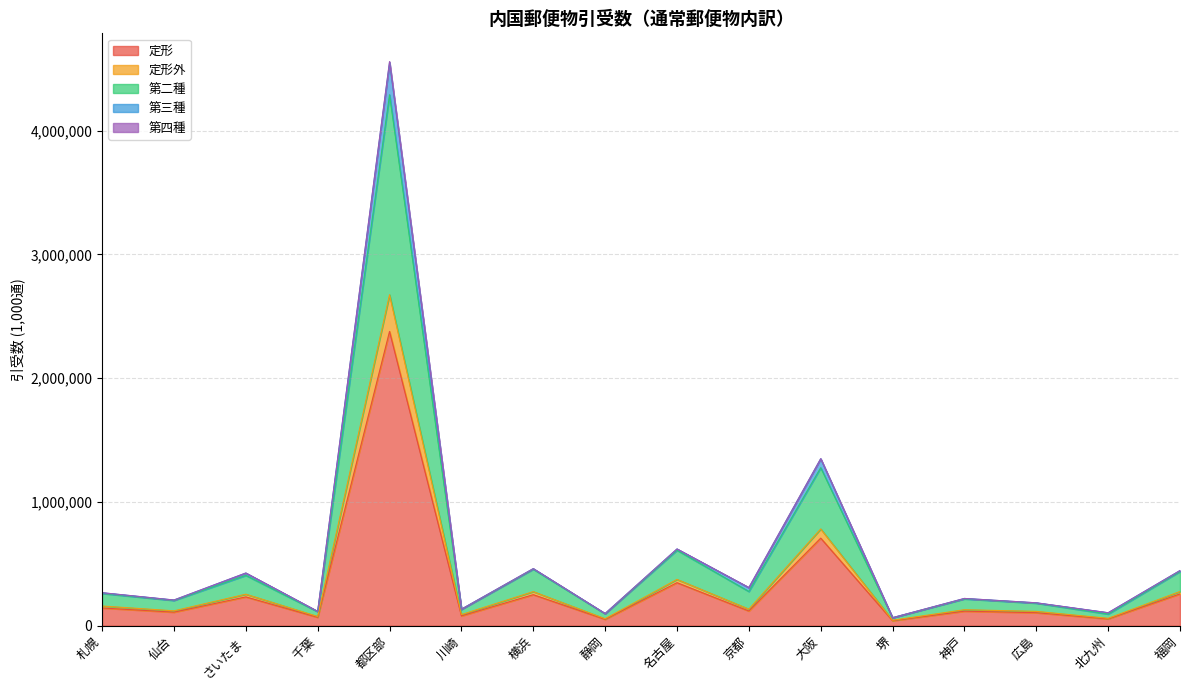

At which category is the sum across all series the highest?

都区部